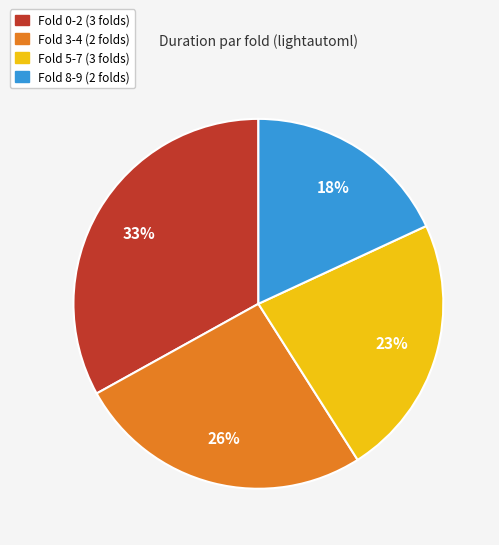

To the nearest percent, what is the average slice percentage?

25%